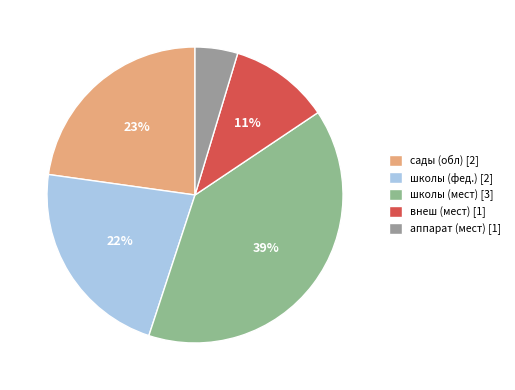

Is there a majority slice in this chart?

No